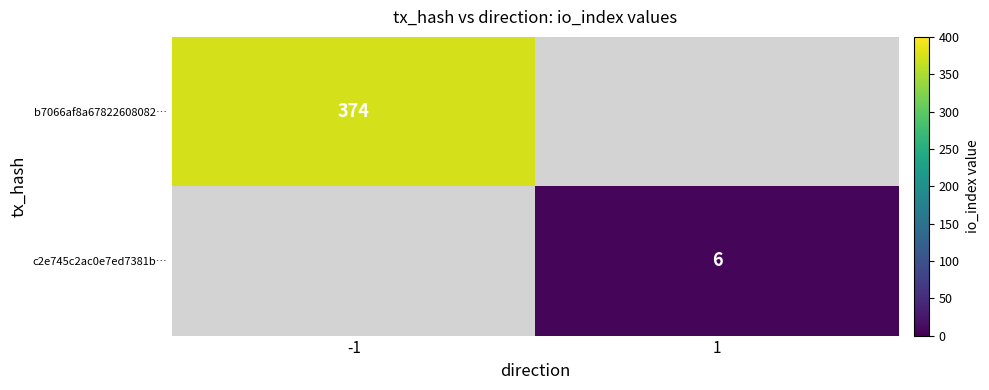

Is it true that c2e745c2ac0e7ed7381b… equals 6 at 1?

True